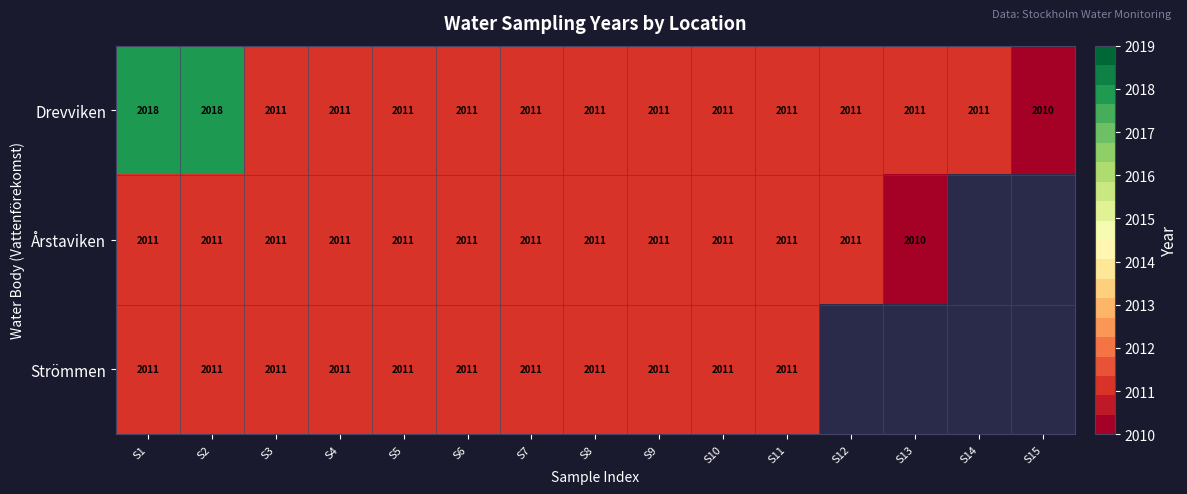

How many Drevviken values are between 2011 and 2012?

12